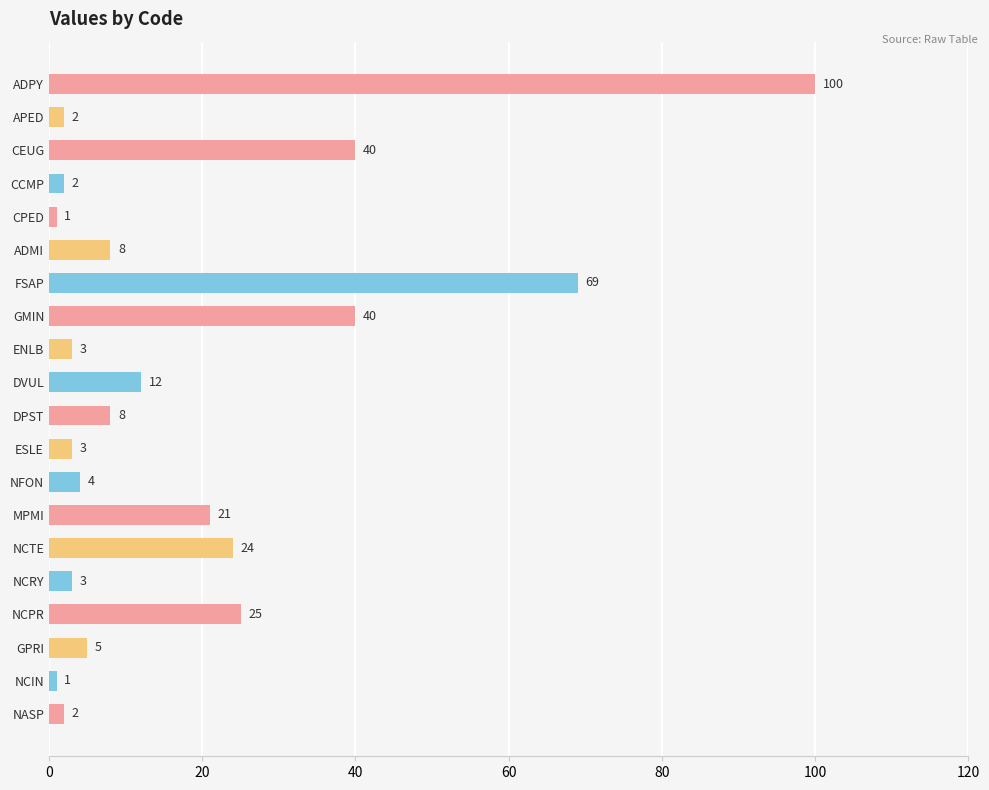

The value at NFON is 4. True or false?

True